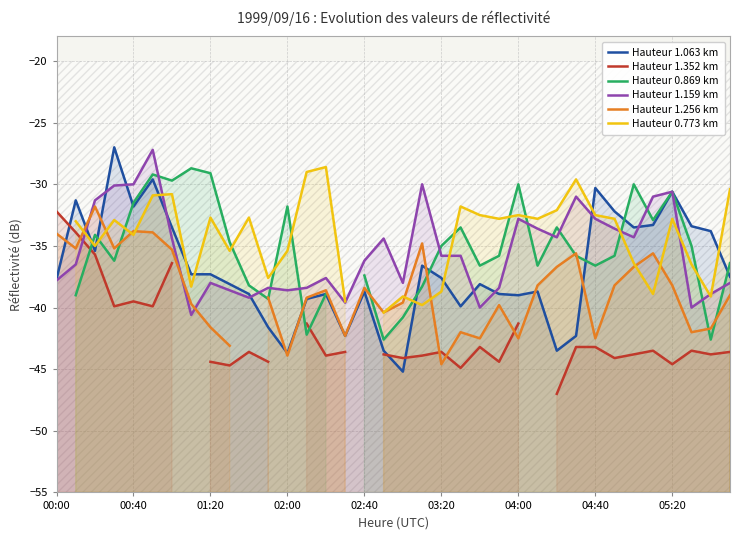

Which category has the lowest value in the Hauteur 1.352 km series?

26